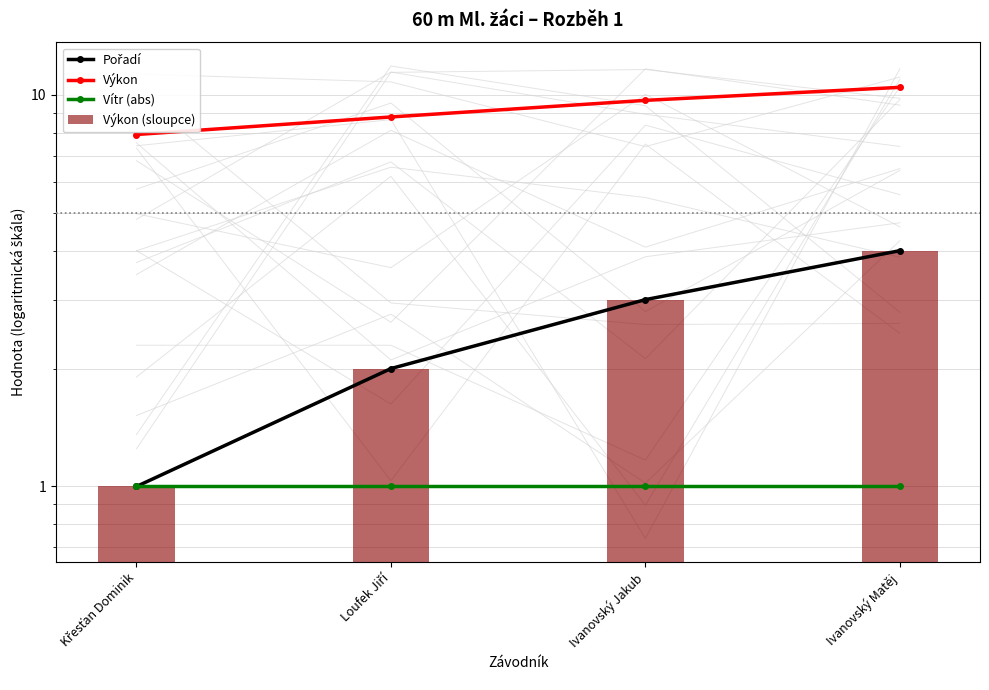

What is the label of the 1st bar from the right?

Ivanovský Matěj